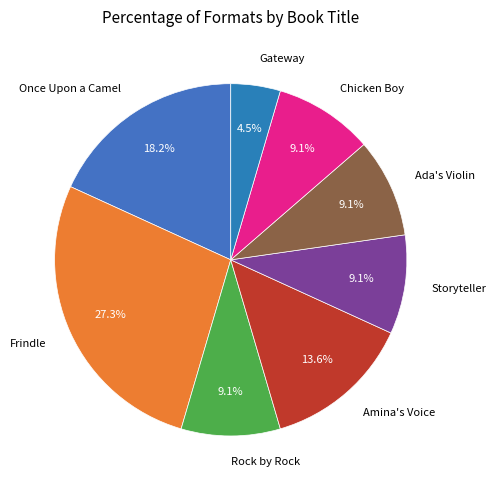

Which slice is the smallest?

Gateway